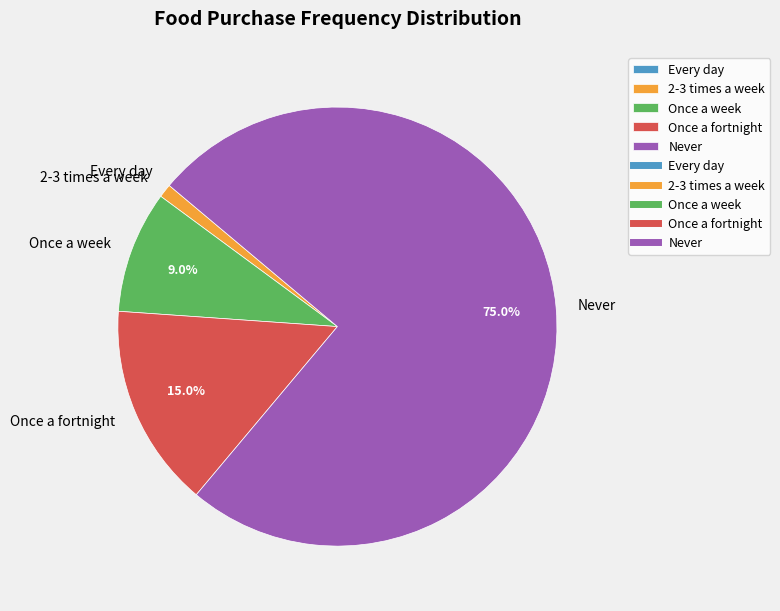

Between 2-3 times a week and Once a week, which is larger?

Once a week